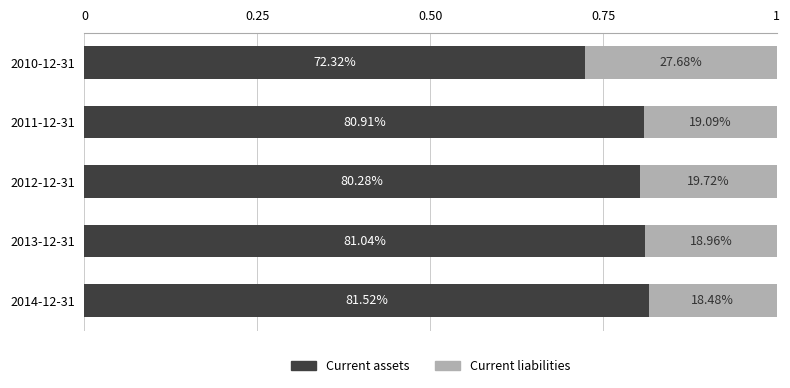

What are all the series names shown in the legend?

Current assets, Current liabilities